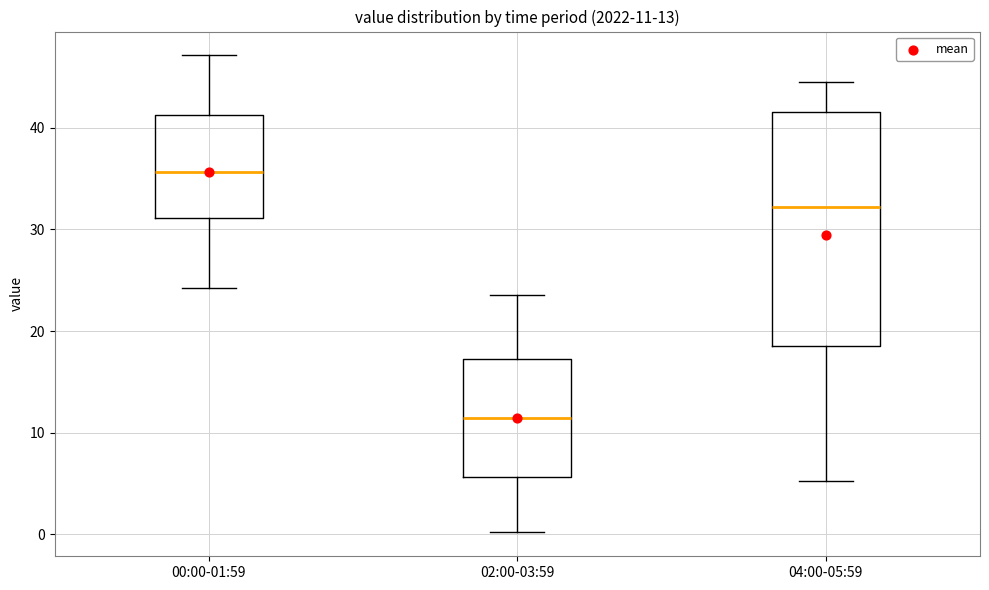

Which box has the lowest median line?

02:00-03:59